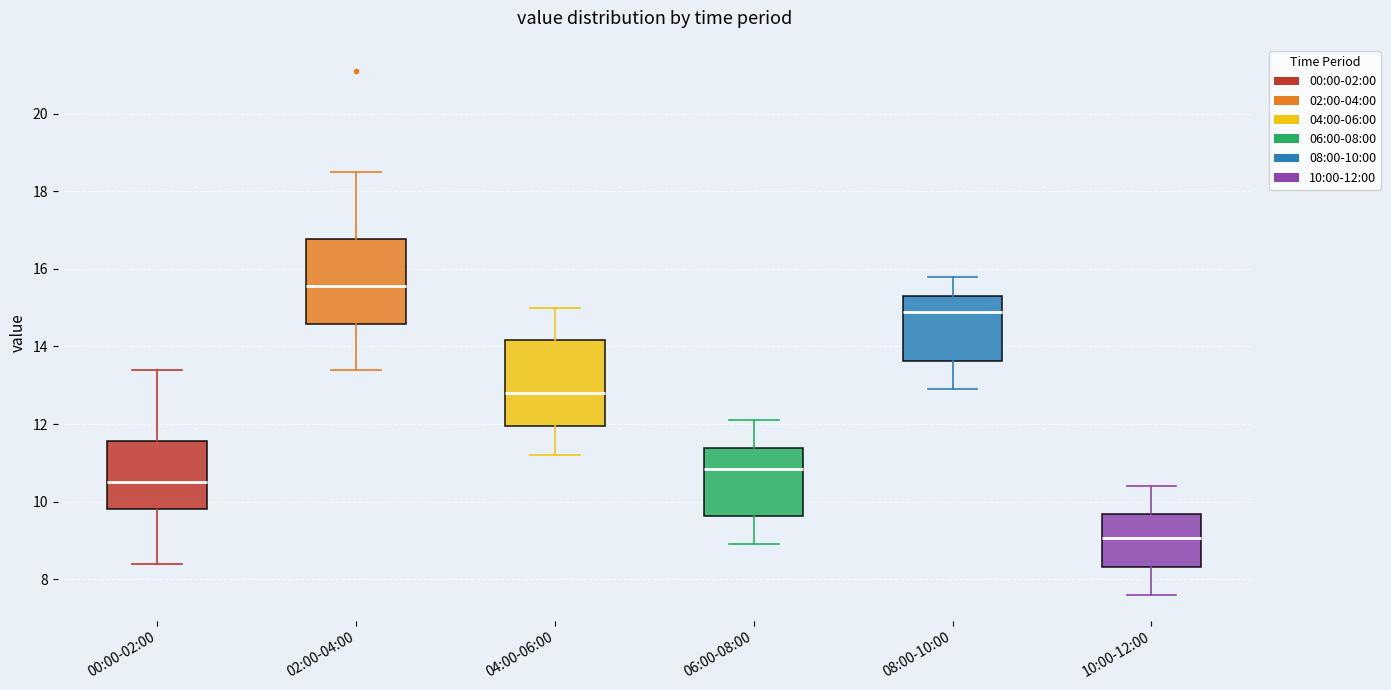

Which box has the highest median line?

02:00-04:00